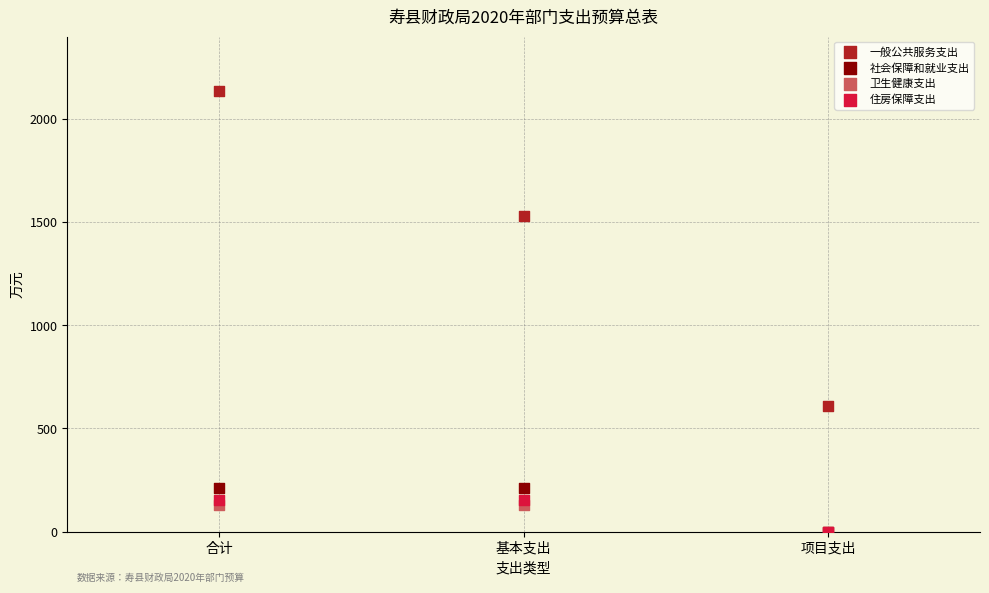

What are all the series names shown in the legend?

一般公共服务支出, 社会保障和就业支出, 卫生健康支出, 住房保障支出